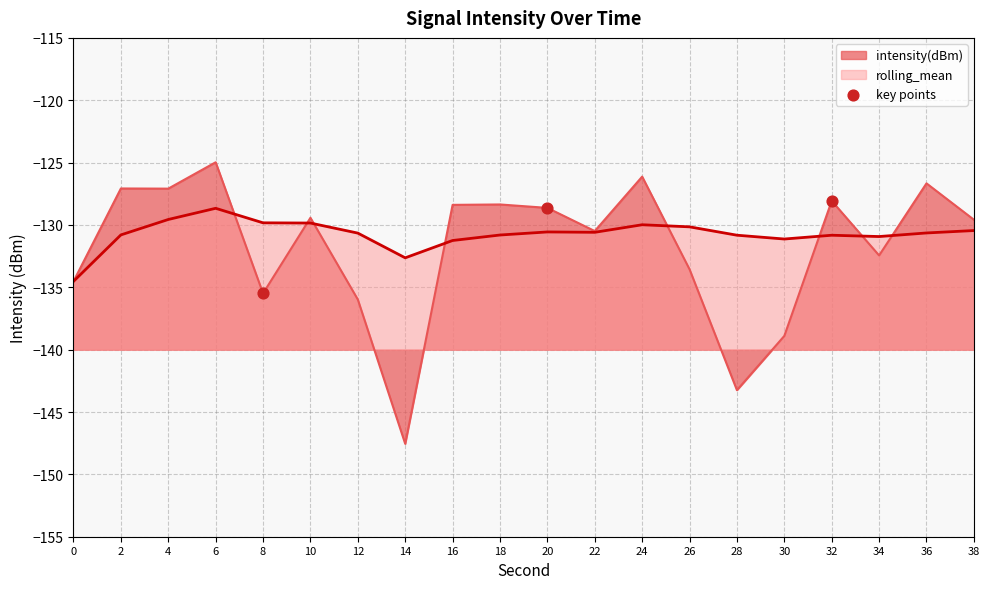

Which series changed the most between 8 and 20?

intensity(dBm)